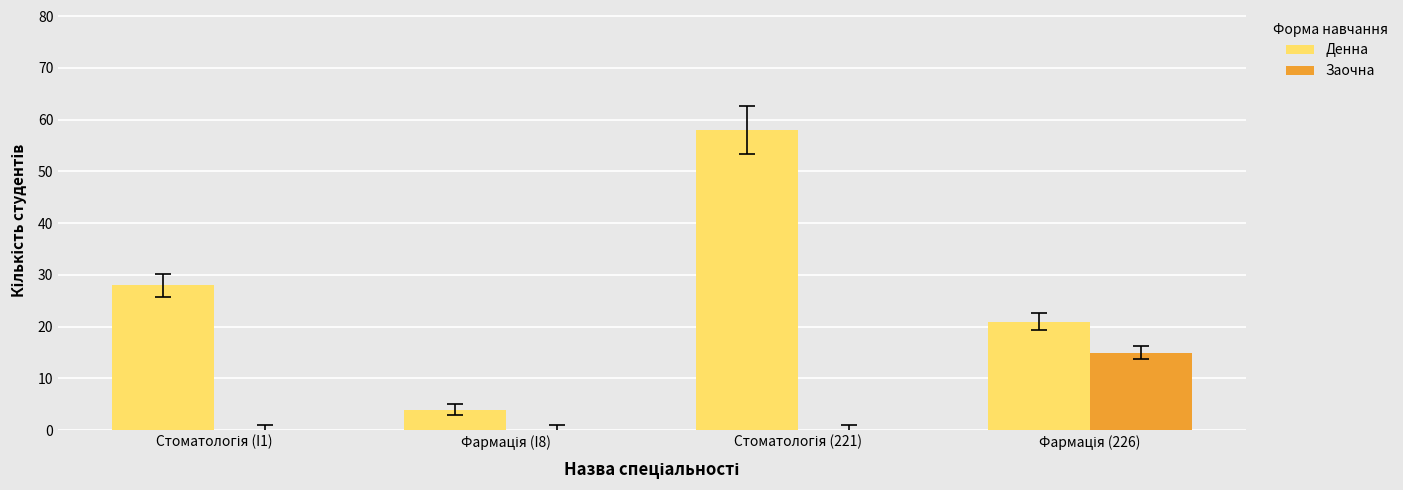

What is the sum of all Денна values?

111